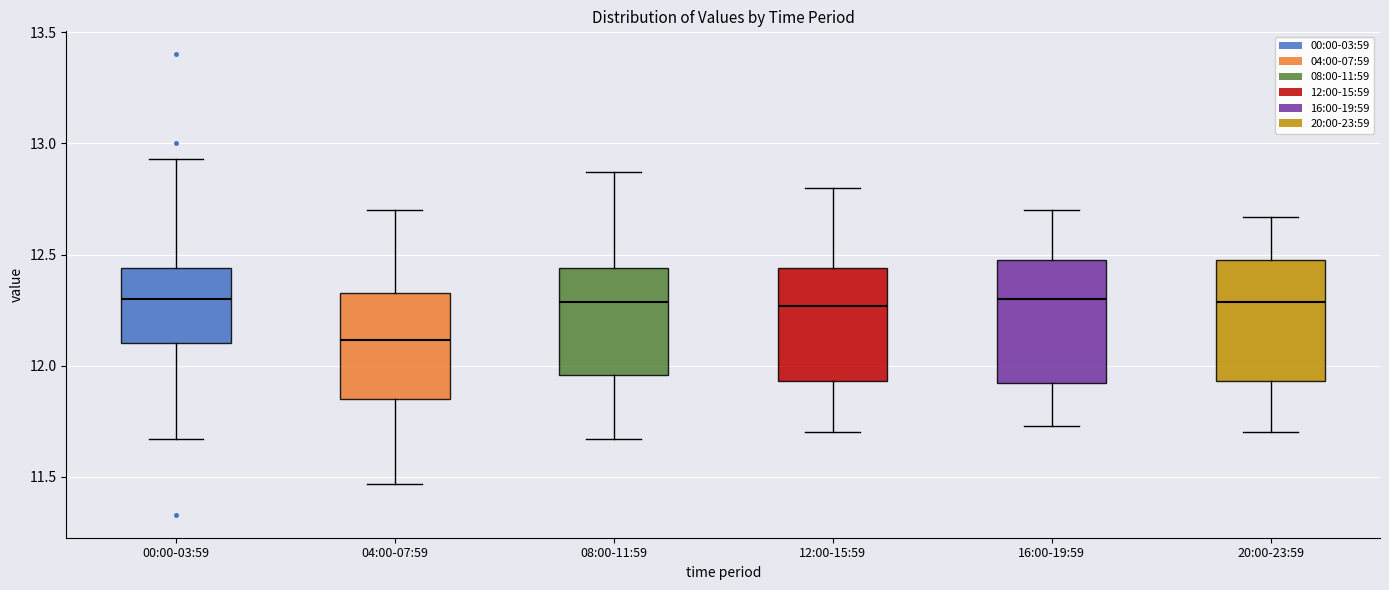

Reading left to right, read every box against the y-axis: the position of its median line, the range the box covers, and the ends of its whiskers. The values are not printed on the chart, so give them approximately, as read against the axis.

00:00-03:59: median 12.30, box 12.10 to 12.45, whiskers 11.65 to 12.95
04:00-07:59: median 12.10, box 11.85 to 12.35, whiskers 11.45 to 12.70
08:00-11:59: median 12.30, box 11.95 to 12.45, whiskers 11.65 to 12.85
12:00-15:59: median 12.25, box 11.95 to 12.45, whiskers 11.70 to 12.80
16:00-19:59: median 12.30, box 11.90 to 12.50, whiskers 11.75 to 12.70
20:00-23:59: median 12.30, box 11.95 to 12.50, whiskers 11.70 to 12.65